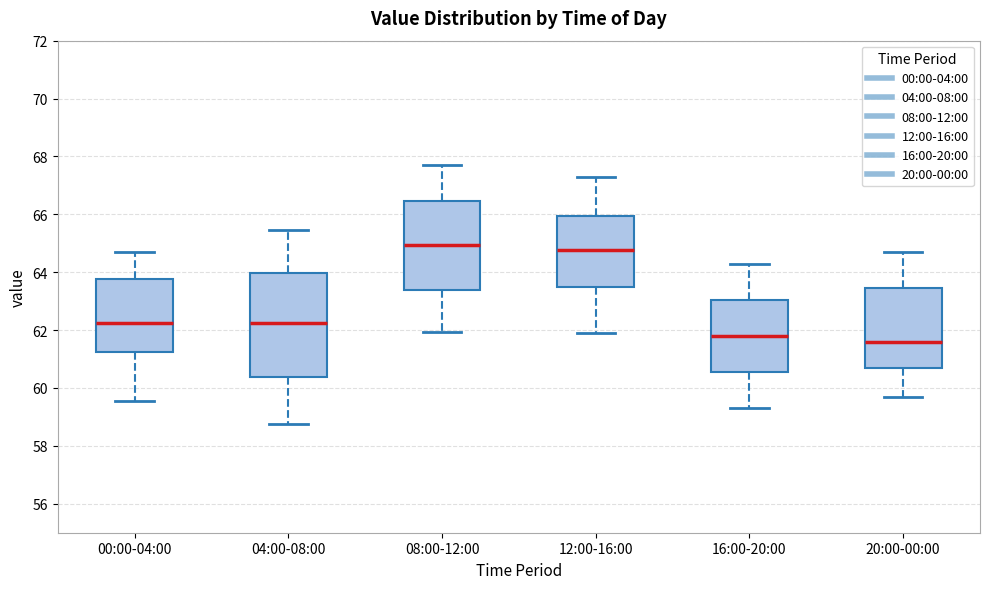

Comparing the boxes themselves (not the whiskers), which one is the tallest?

04:00-08:00